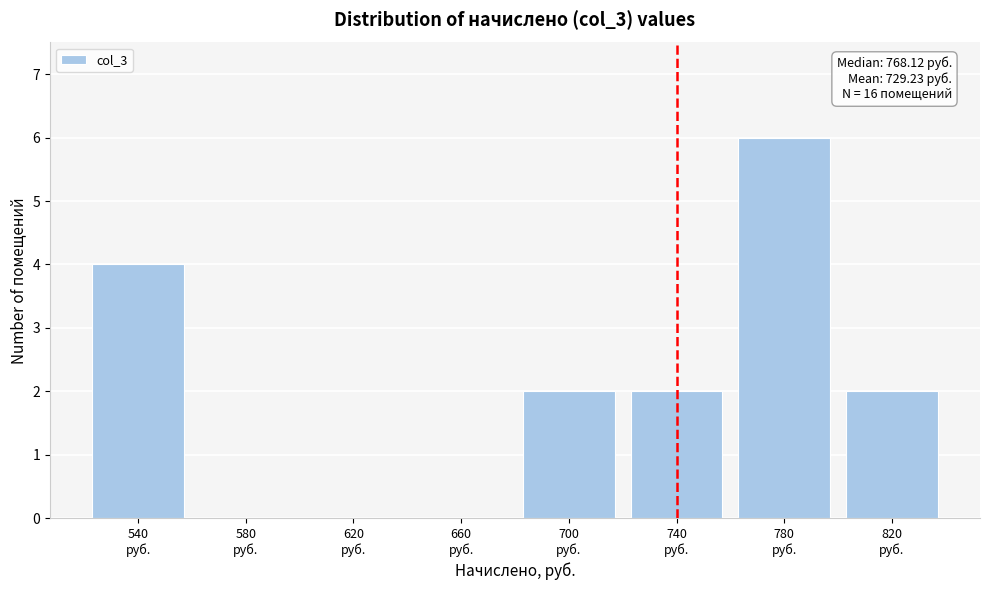

What is the greatest value displayed?

6